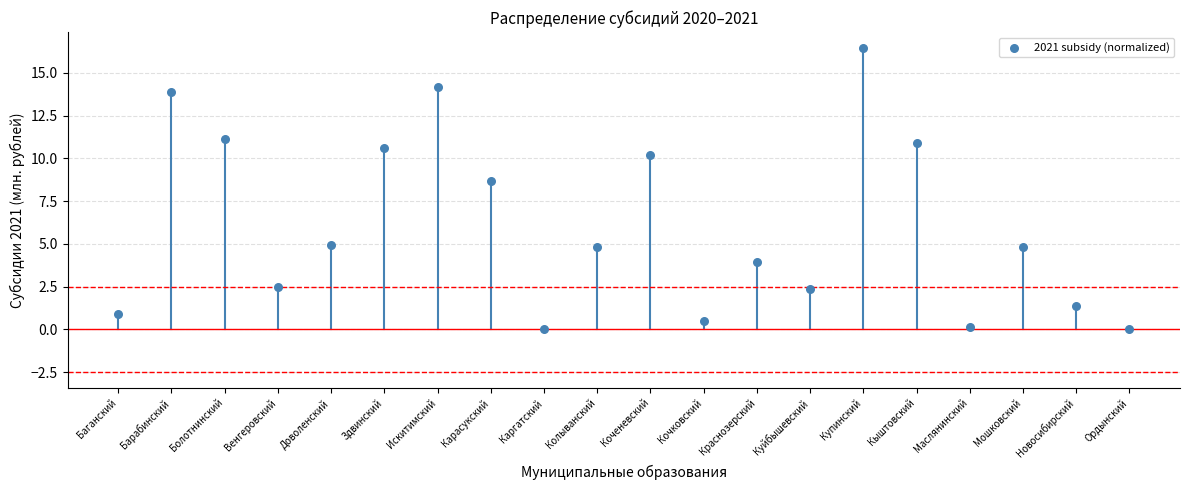

What is the range of Y values (max minus min)?

16.4